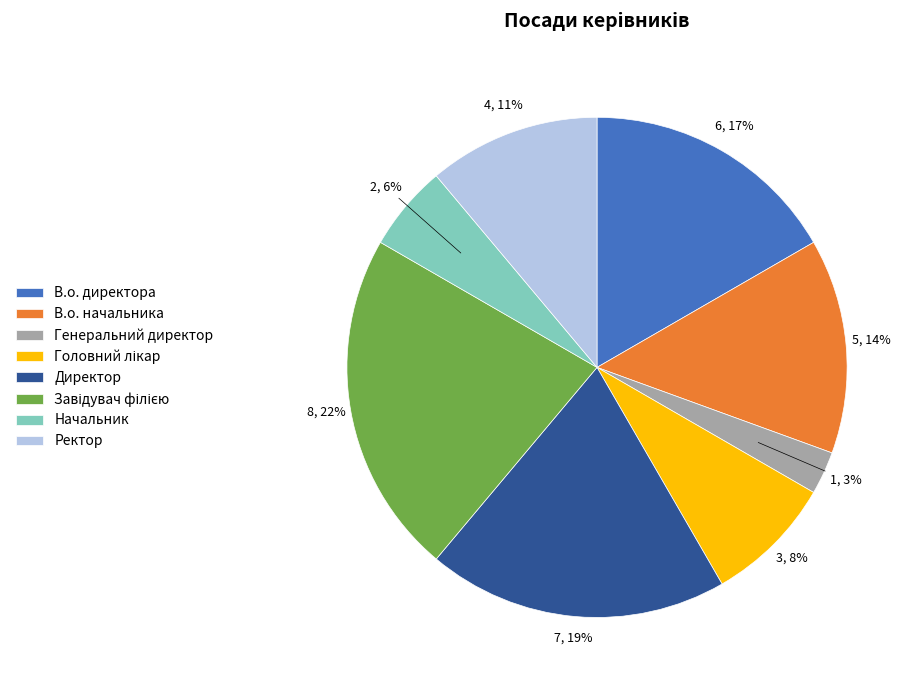

What is the smallest slice in the pie chart?

Генеральний директор